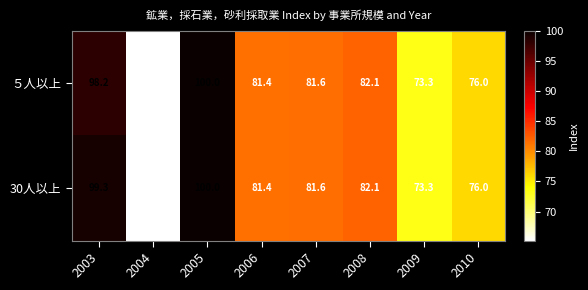

Rank the categories by ５人以上 value from lowest to highest.

2004, 2009, 2010, 2006, 2007, 2008, 2003, 2005